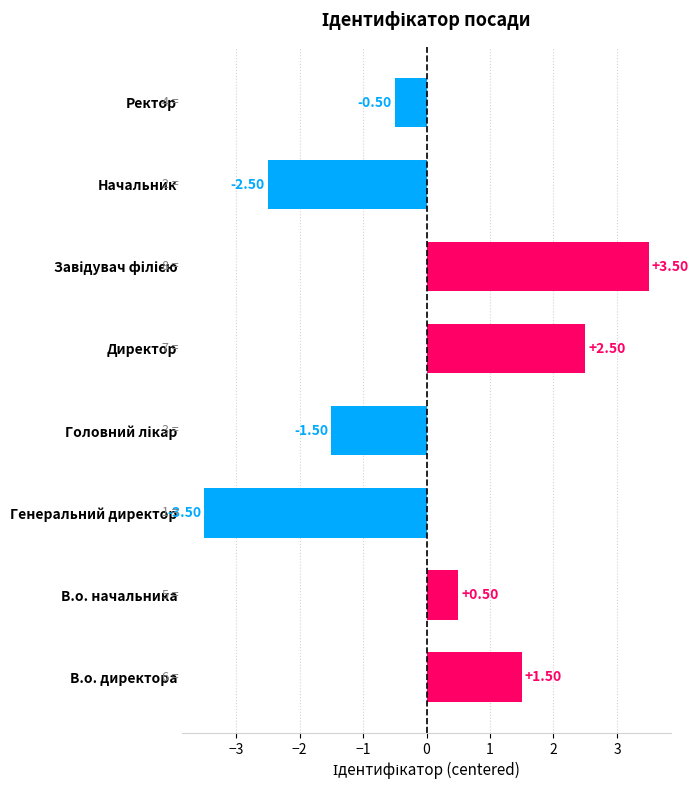

What is the difference between the maximum and minimum values?

7.0